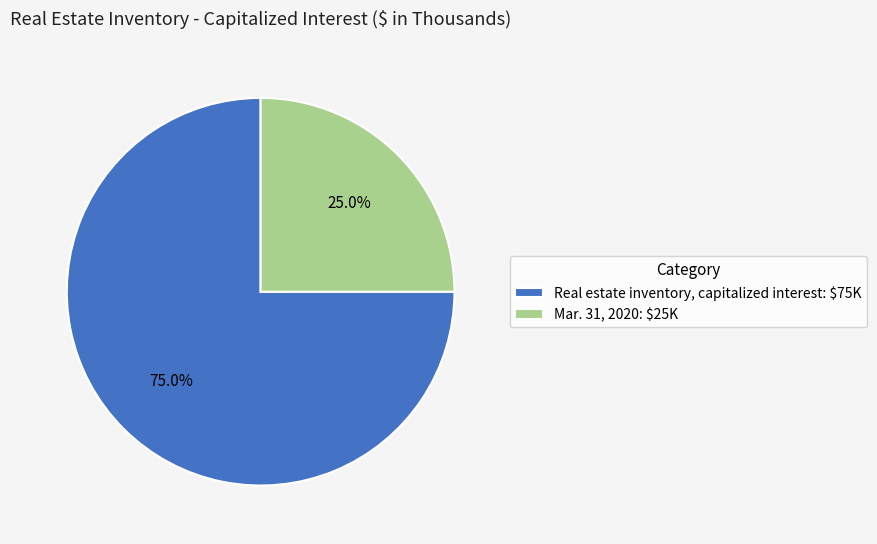

Between Real estate inventory, capitalized interest and Mar. 31, 2020, which is larger?

Real estate inventory, capitalized interest